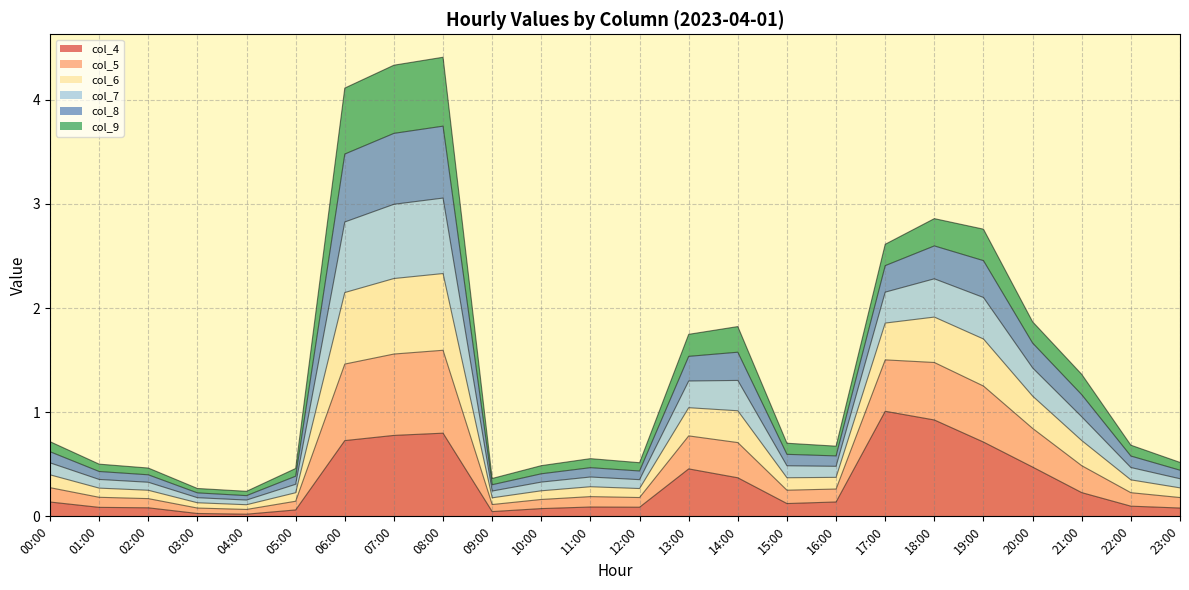

Rank the categories by col_4 value from highest to lowest.

17:00, 18:00, 08:00, 07:00, 06:00, 19:00, 20:00, 13:00, 14:00, 21:00, 16:00, 00:00, 15:00, 22:00, 11:00, 12:00, 01:00, 02:00, 23:00, 10:00, 05:00, 09:00, 03:00, 04:00